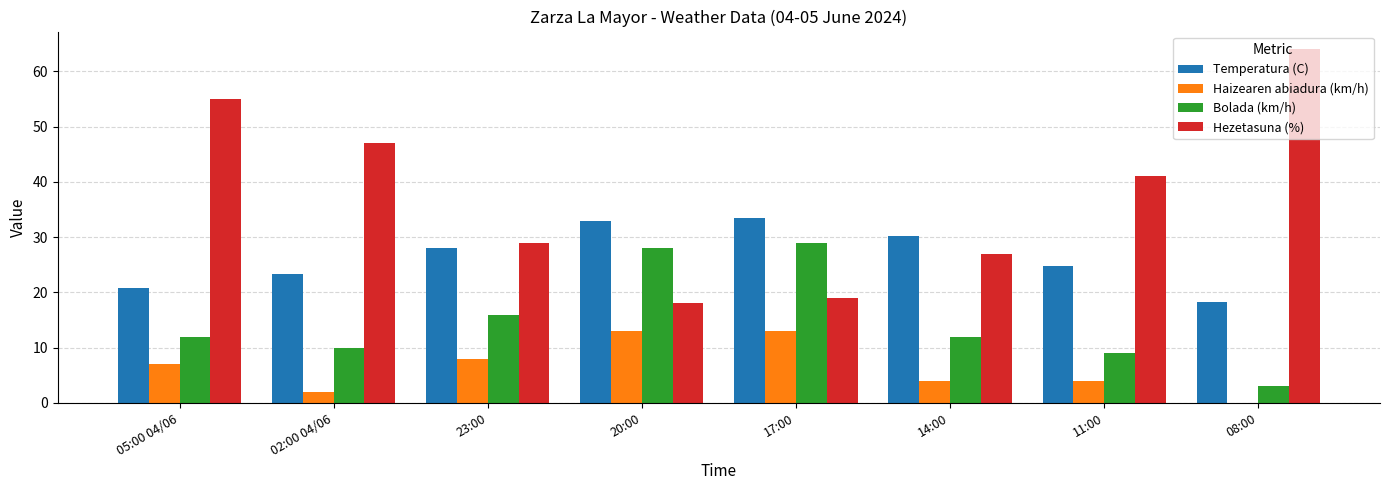

Is the value of Hezetasuna (%) at 05:00 04/06 greater than the value of Temperatura (C) at 20:00?

Yes